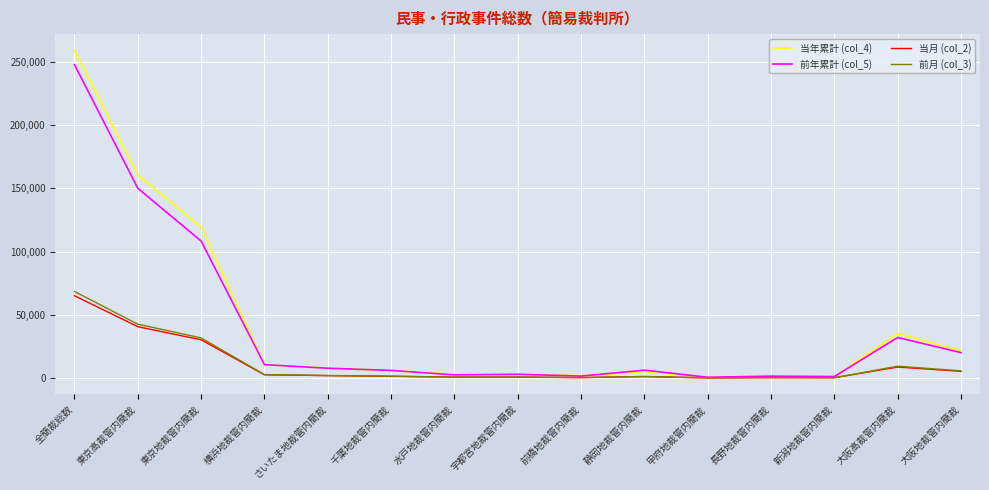

True or false: 当月 (col_2) has more than 1 interior local peaks.

True